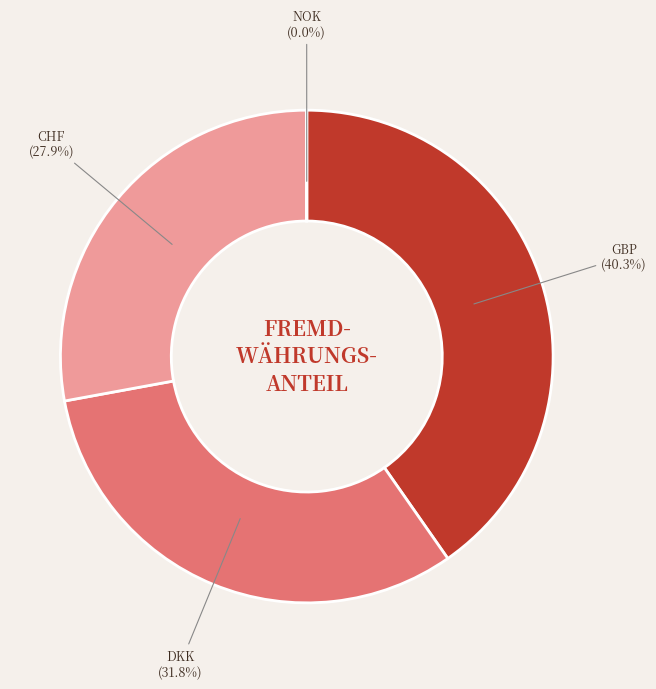

The GBP slice represents 46% of the pie. True or false?

False